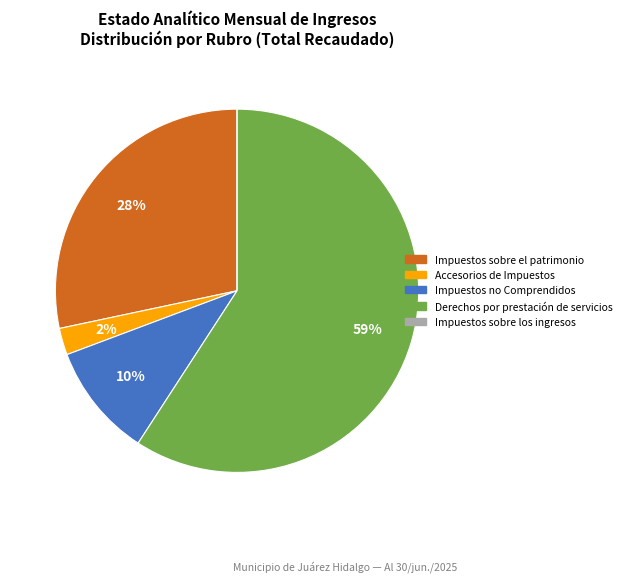

Which slice represents more than half of the pie?

Derechos por prestación de servicios